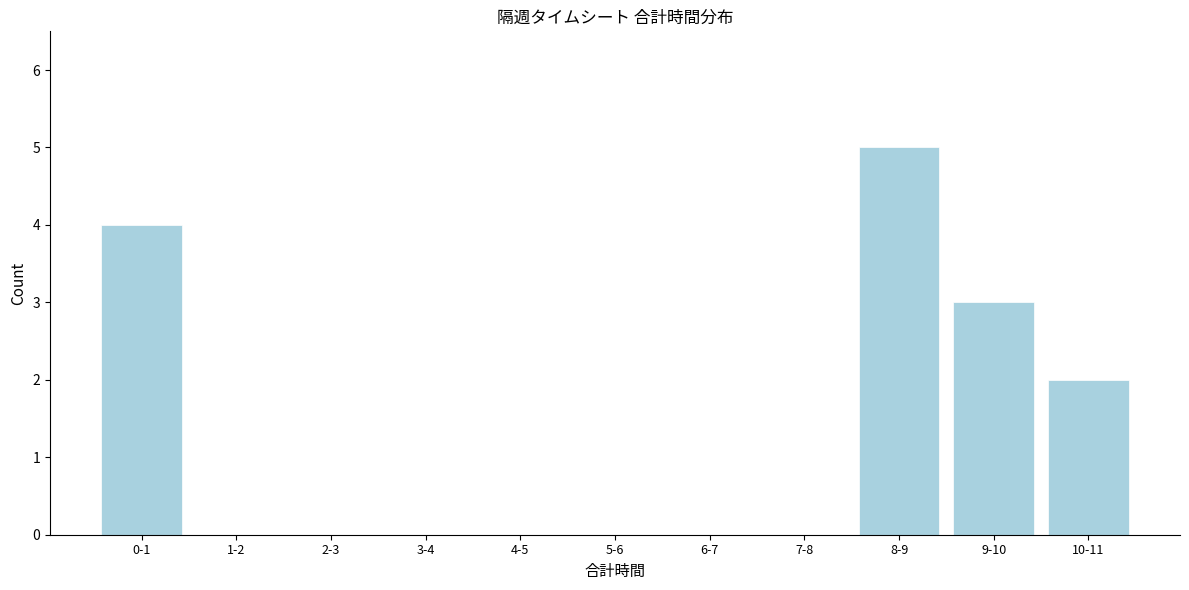

Reading right to left, list all the values displayed in this chart.

10-11=2	9-10=3	8-9=5	7-8=0	6-7=0	5-6=0	4-5=0	3-4=0	2-3=0	1-2=0	0-1=4